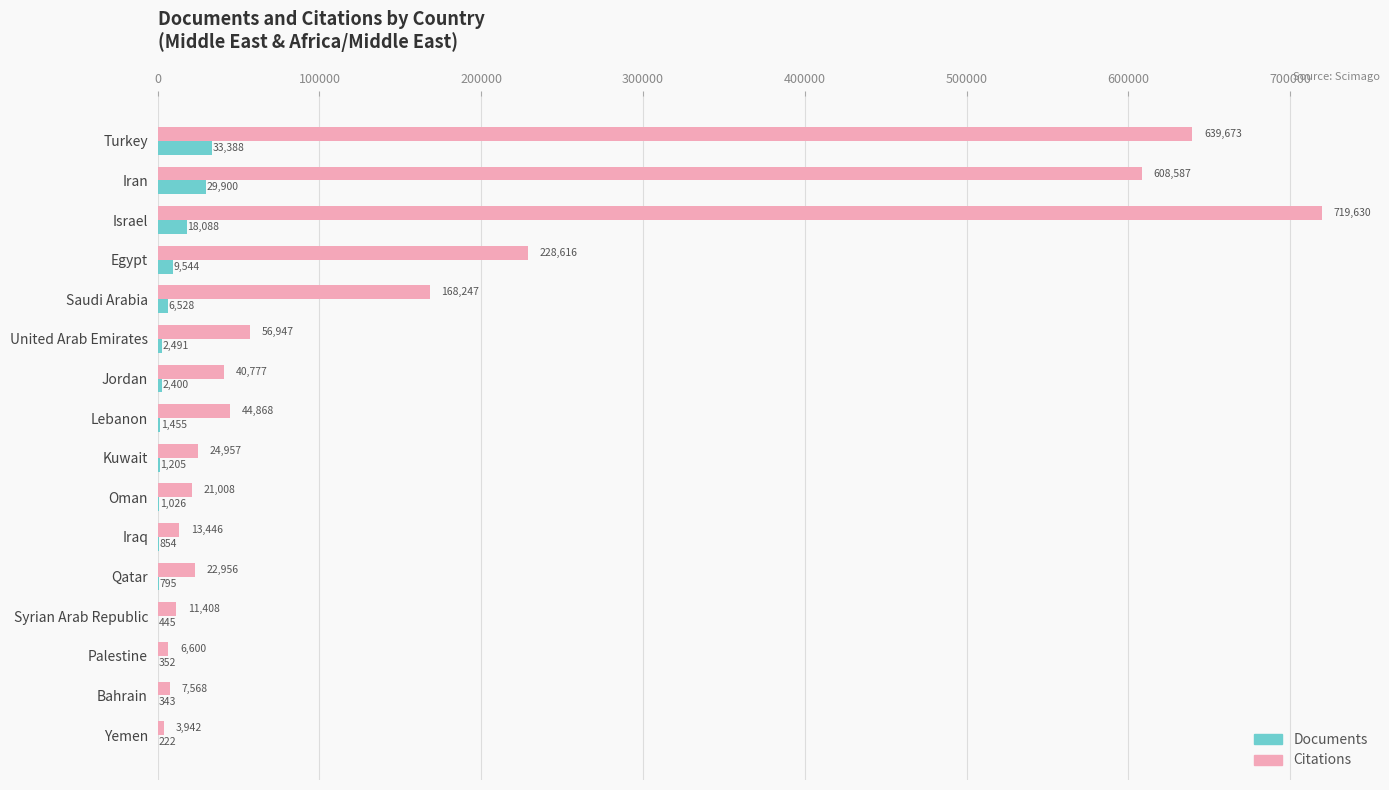

The Documents series shows 1026 at Oman. True or false?

True